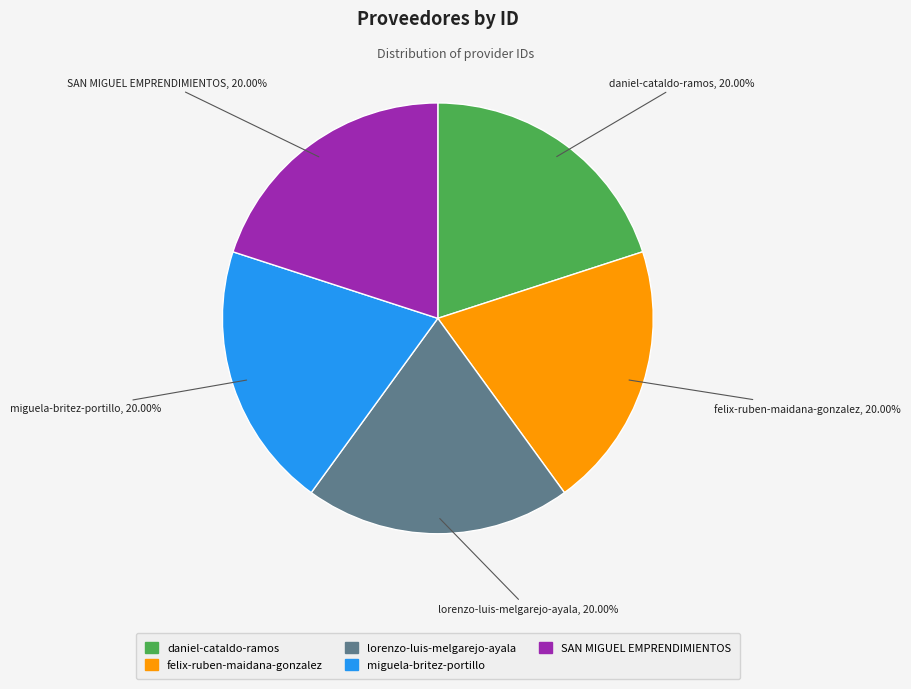

Is daniel-cataldo-ramos the majority of the pie?

No